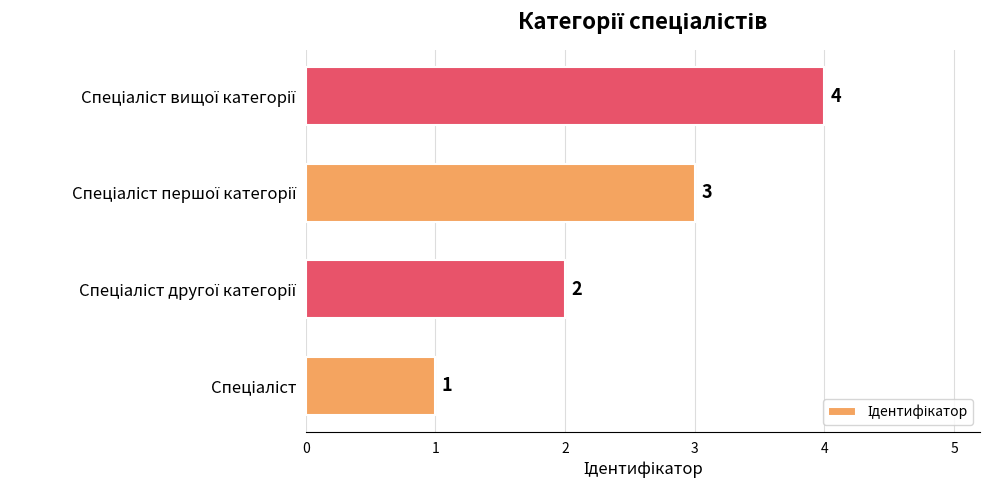

What is the maximum value shown in the chart?

4